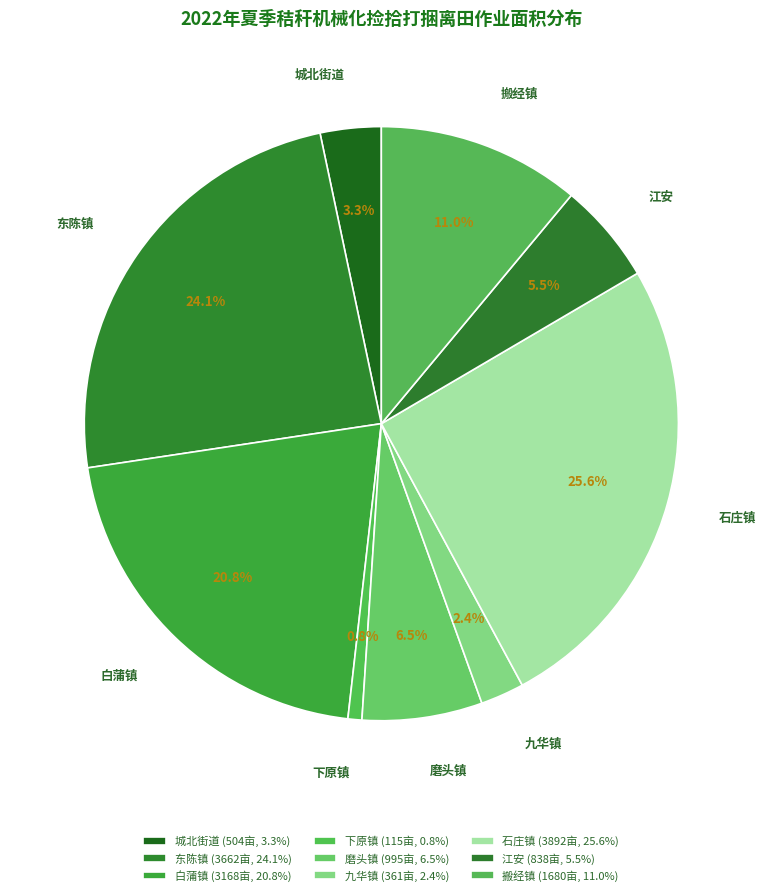

Approximately how many times larger is the value at 九华镇 compared to 下原镇?

3.1